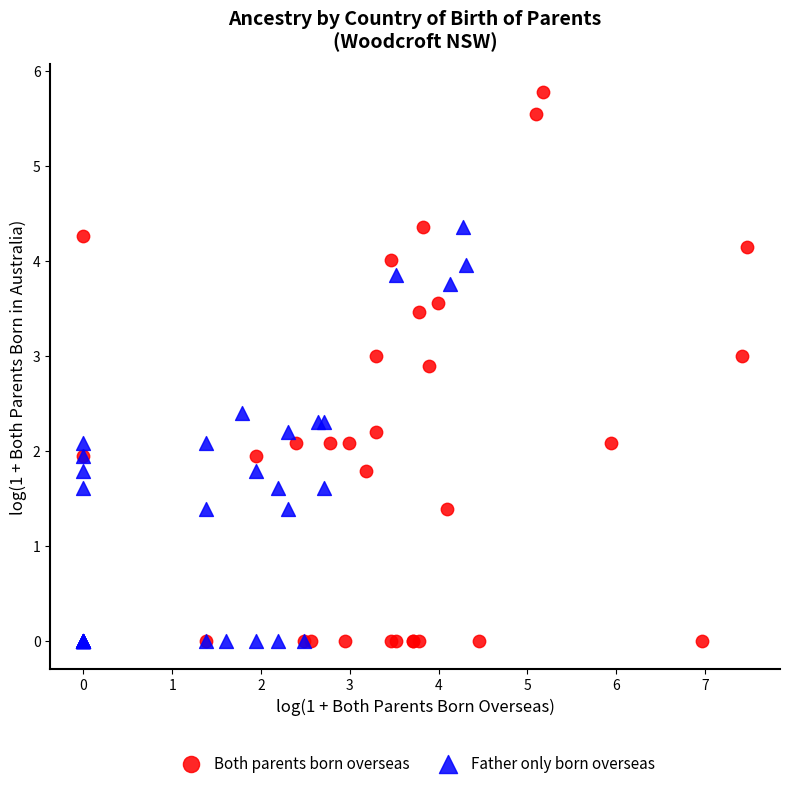

Which series has the largest Y range (max minus min)?

Both parents born overseas